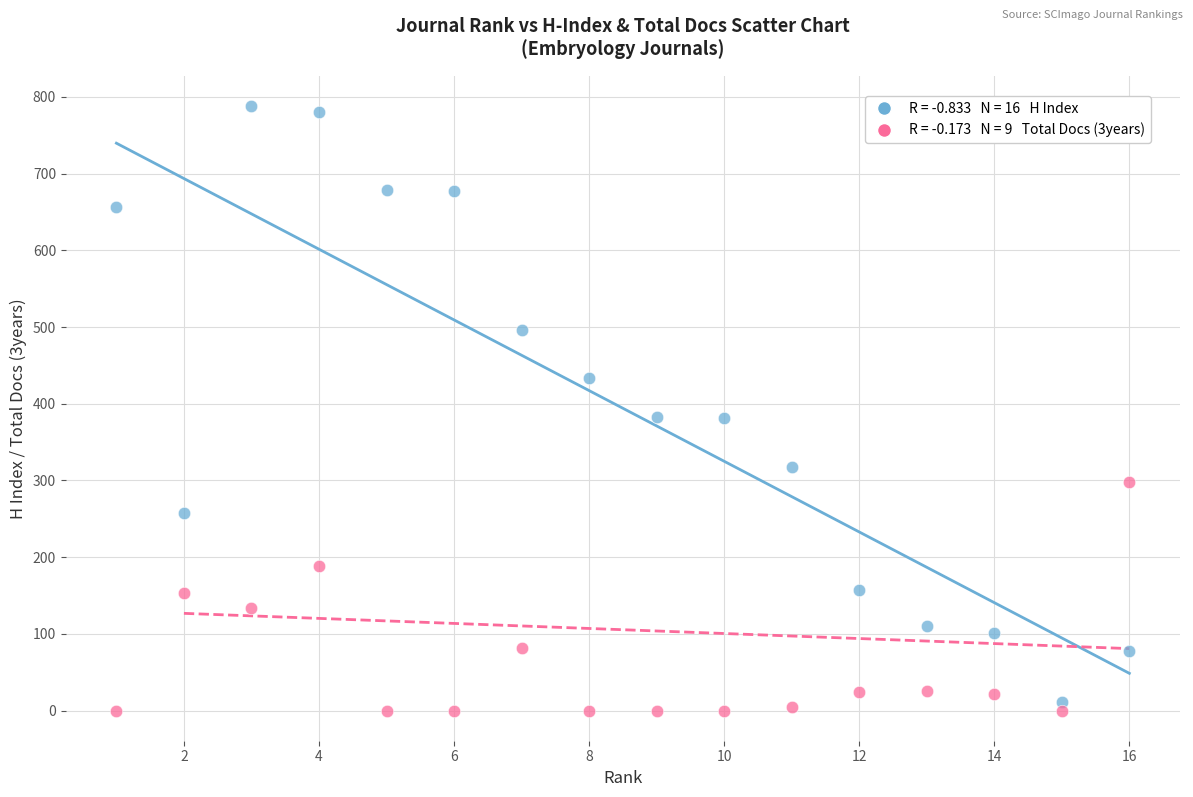

Across all data points, what is the range of Y values (max minus min)?

788